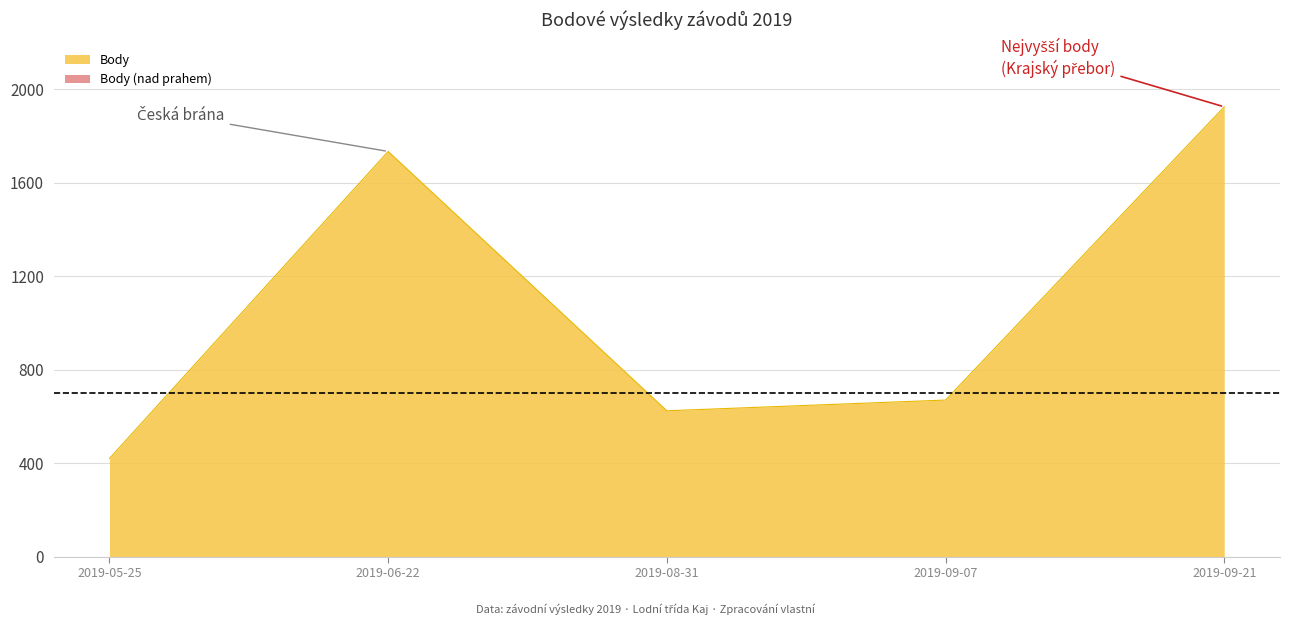

At which category does the chart reach its peak across all series?

2019-09-21